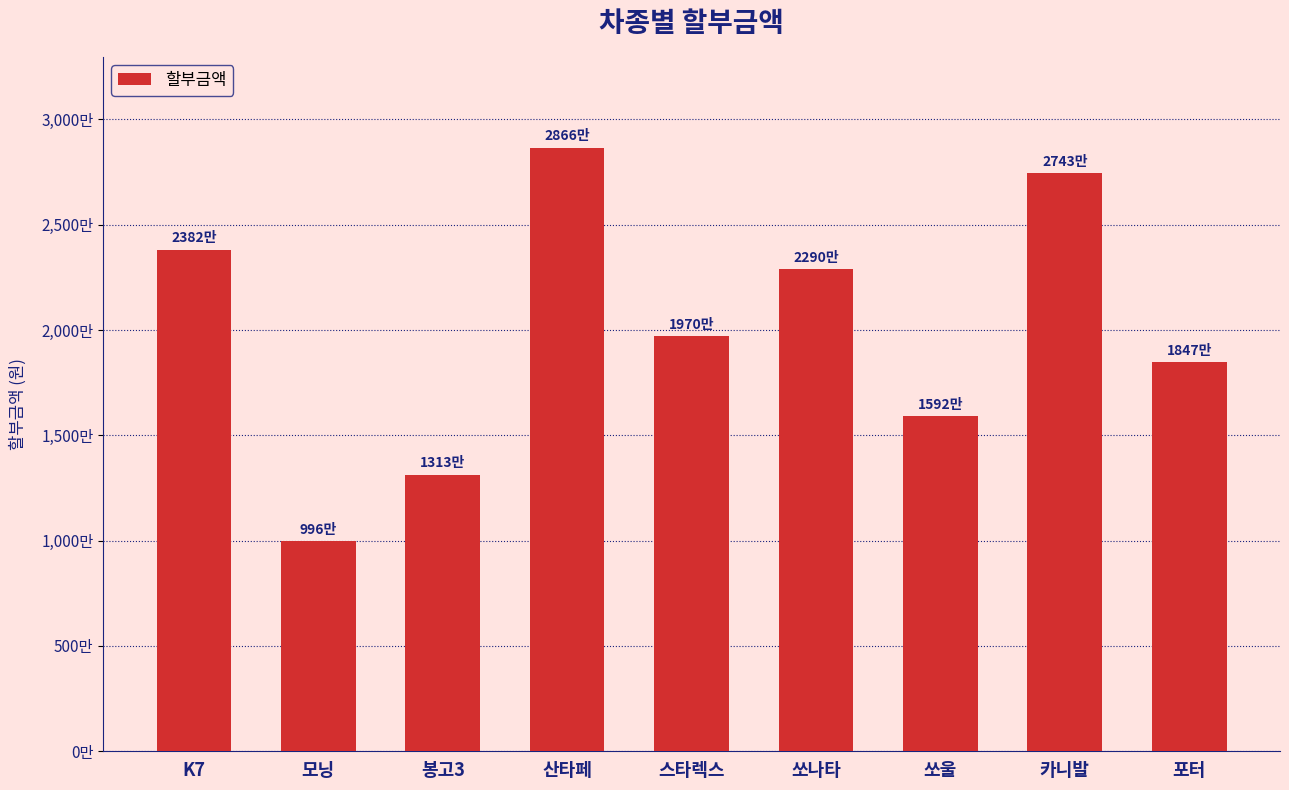

What is the difference between the values at 봉고3 and 카니발?

14300000.0